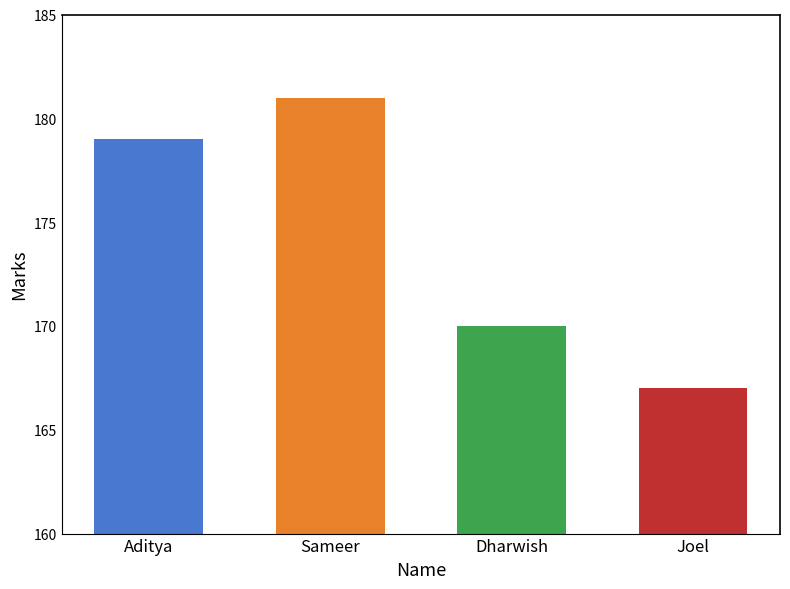

Are the bars horizontal?

No